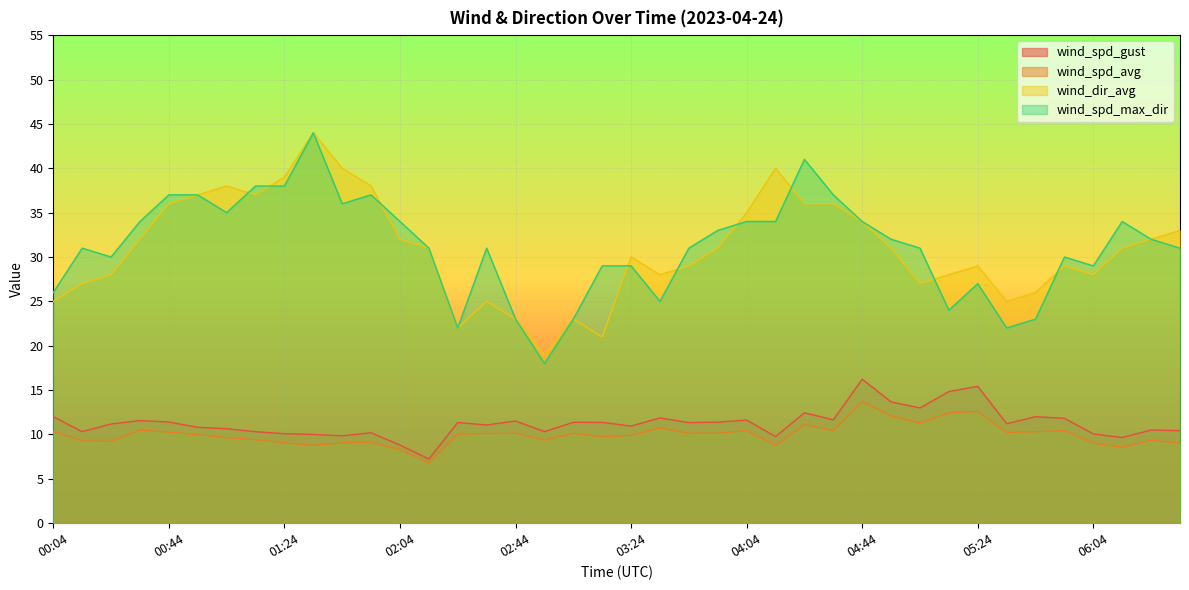

True or false: wind_spd_gust and wind_dir_avg intersect in this chart.

False